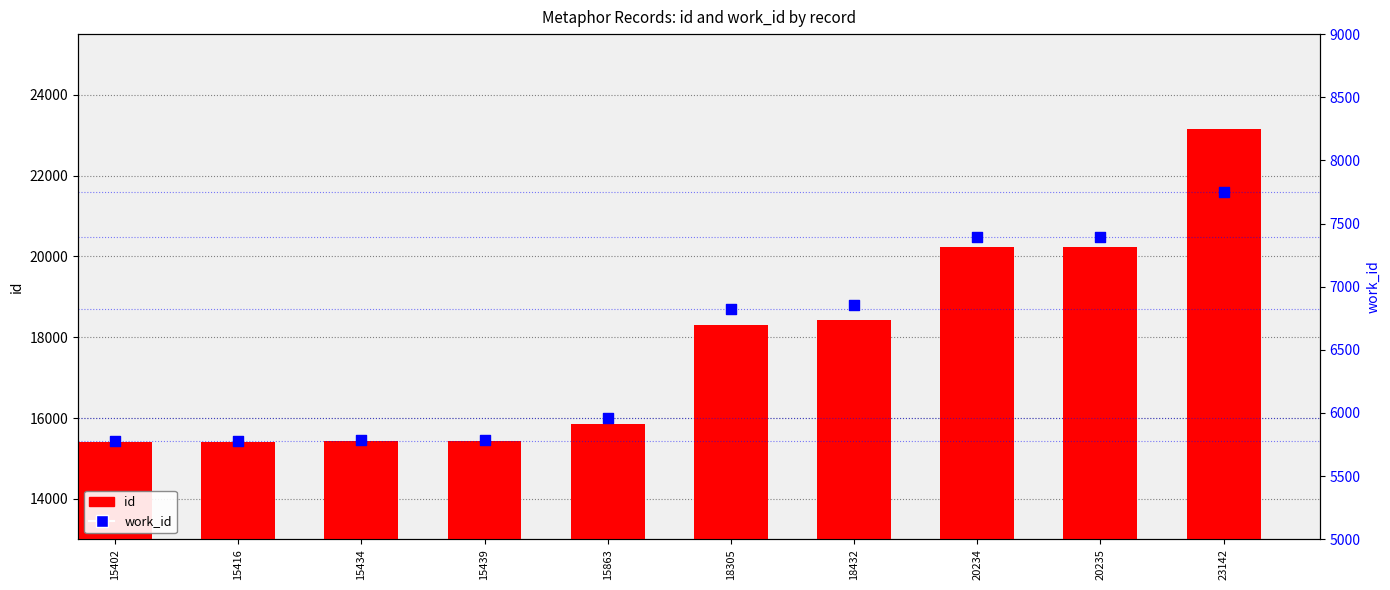

At which category is the sum across all series the highest?

23142